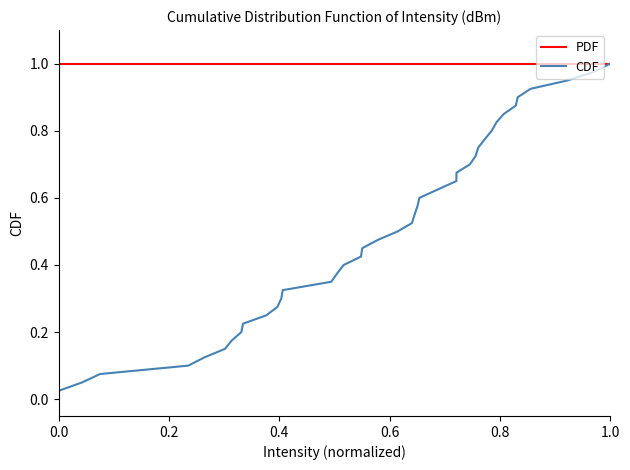

Rank the series by their average value, from highest to lowest.

PDF, CDF